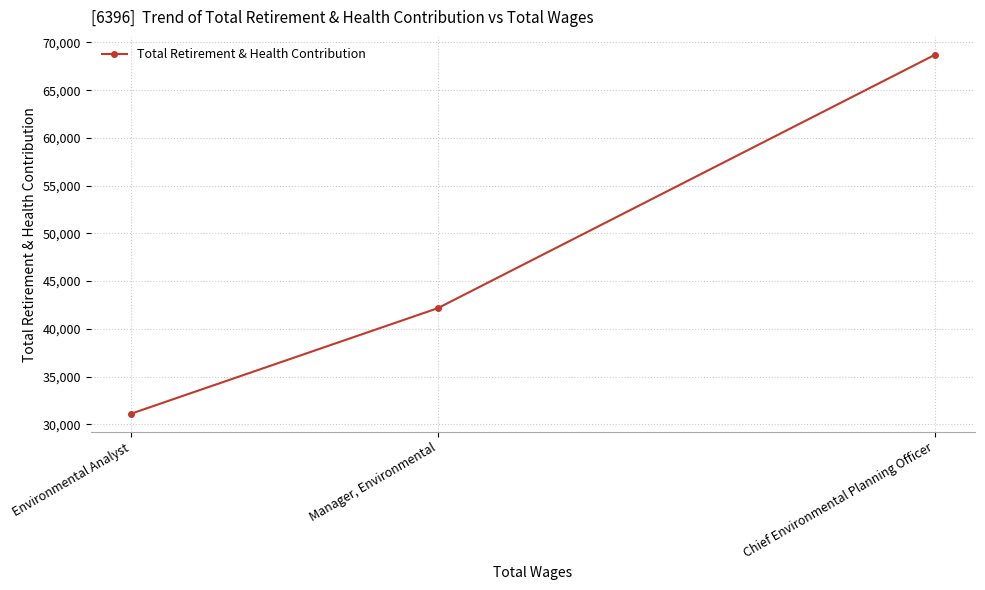

Reading right to left, what are all the values shown in this chart?

Chief Environmental Planning Officer=68702	Manager, Environmental=42159	Environmental Analyst=31093